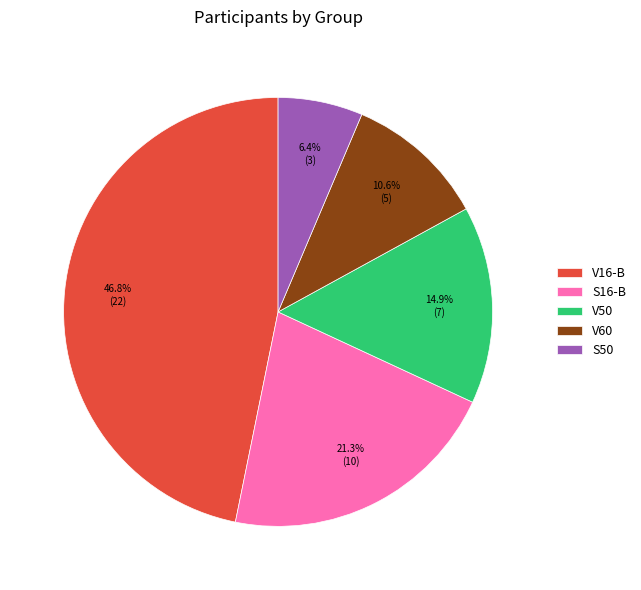

Approximately how many times larger is the value at V60 compared to S50?

1.7